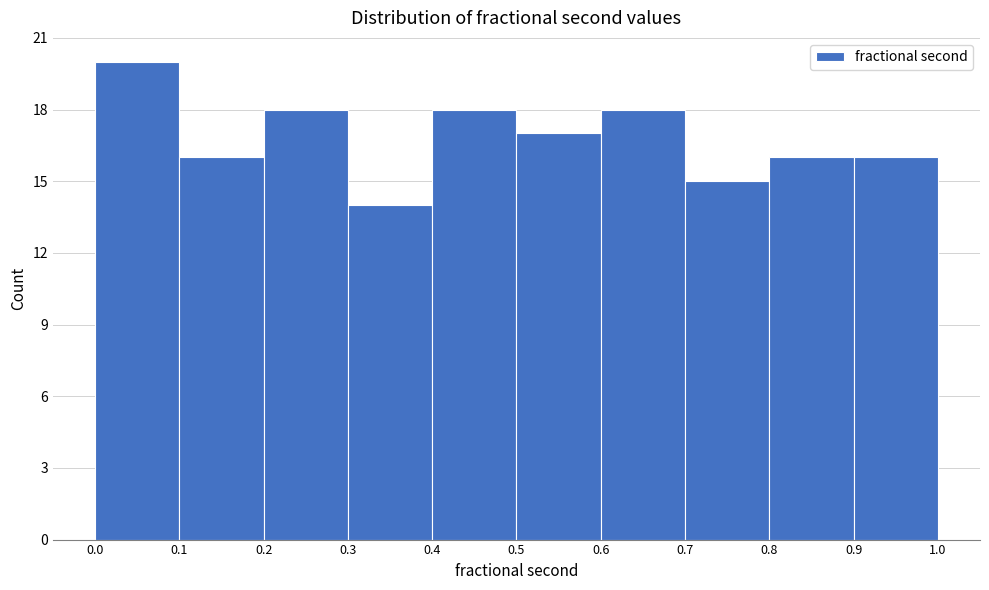

Reading left to right, transcribe this chart: for each bar, give the range it covers on the x-axis and its height. The values are not printed on the chart, so give them approximately, as read against the axis.

0.0 to 0.1: 20
0.1 to 0.2: 16
0.2 to 0.3: 18
0.3 to 0.4: 14
0.4 to 0.5: 18
0.5 to 0.6: 17
0.6 to 0.7: 18
0.7 to 0.8: 15
0.8 to 0.9: 16
0.9 to 1.0: 16